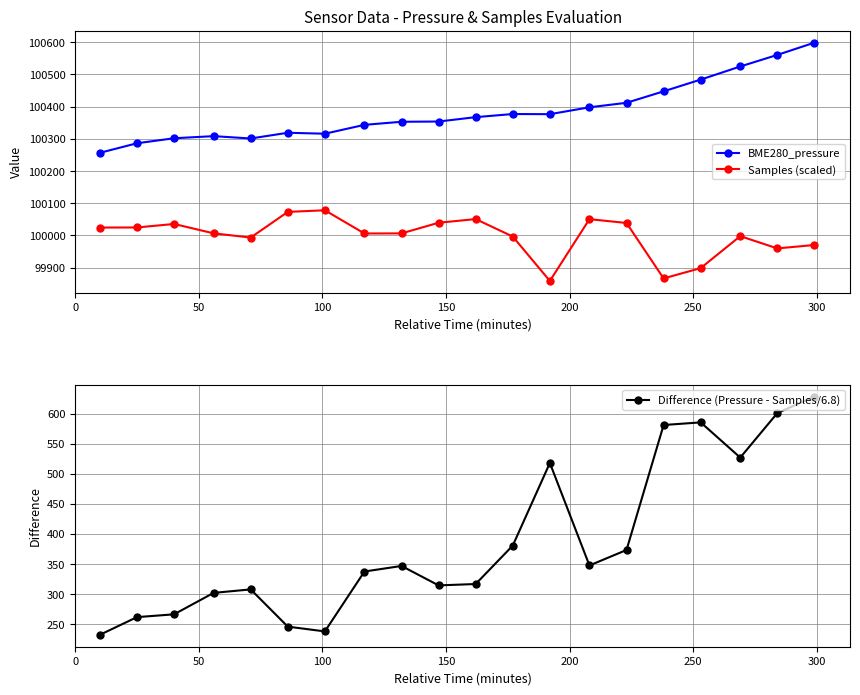

What is the difference between the maximum and minimum values in the Samples (scaled) series?

219.4